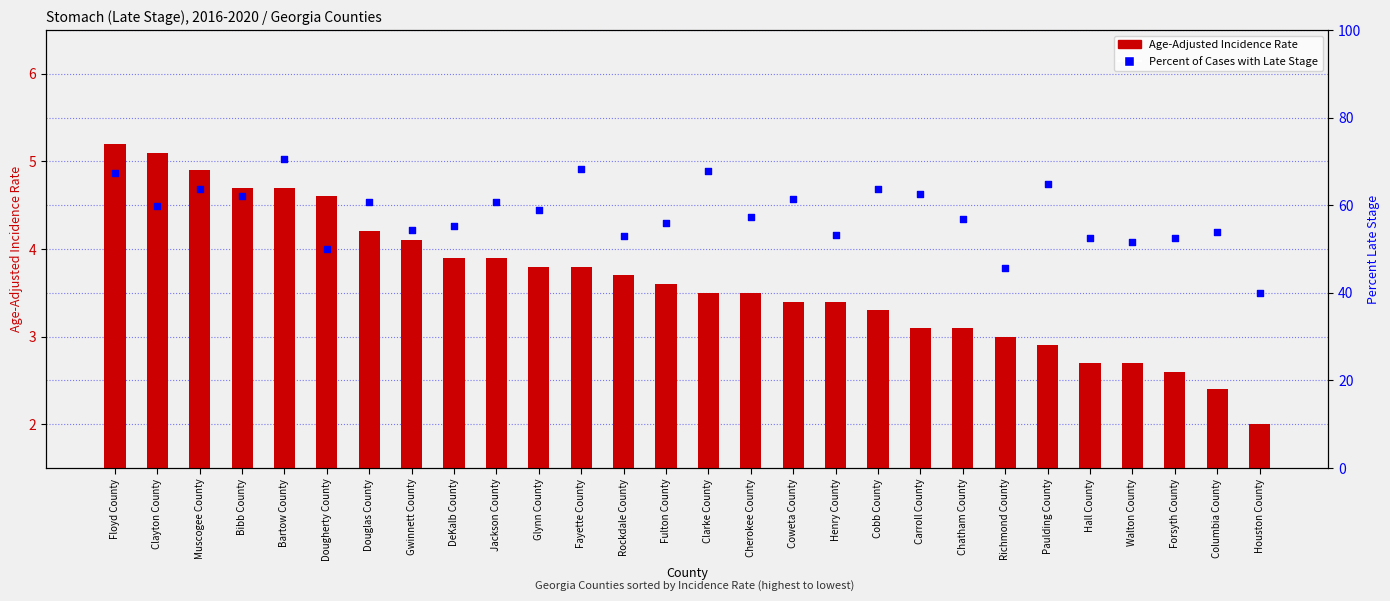

Is the value of Age-Adjusted Incidence Rate at Muscogee County greater than the value of Percent of Cases with Late Stage at Cherokee County?

No